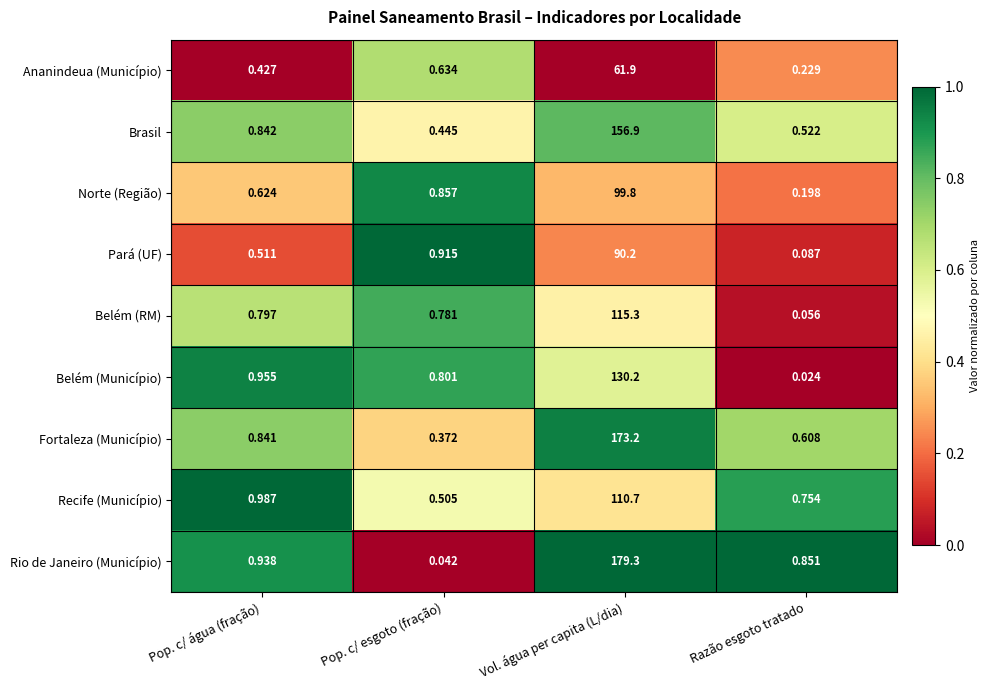

Is the value of Belém (RM) at Pop. c/ esgoto (fração) greater than the value of Rio de Janeiro (Município) at Pop. c/ água (fração)?

No